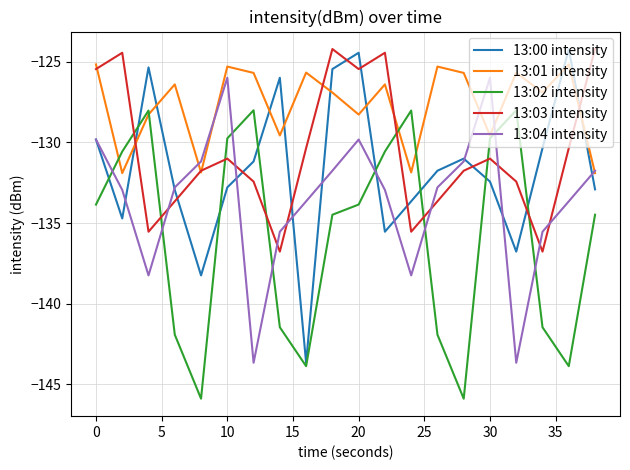

What is the lowest value of the 13:02 intensity series?

-145.9